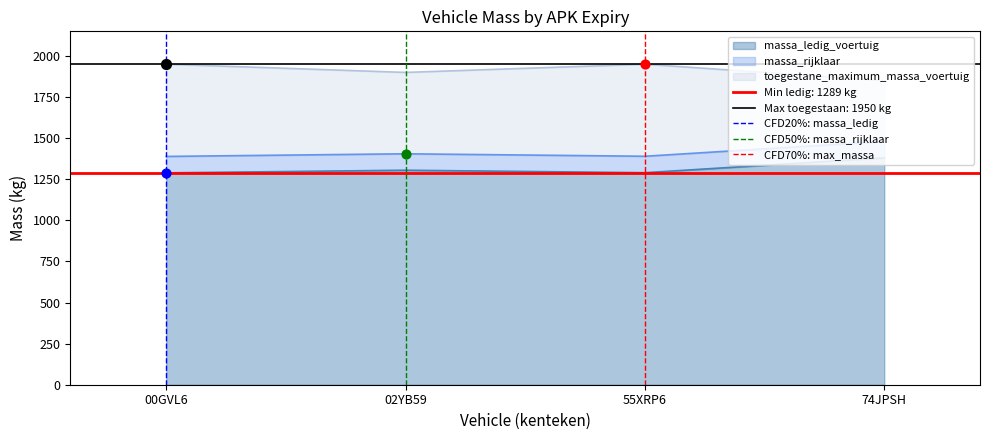

The value of massa_ledig_voertuig at 55XRP6 is 1950. True or false?

False